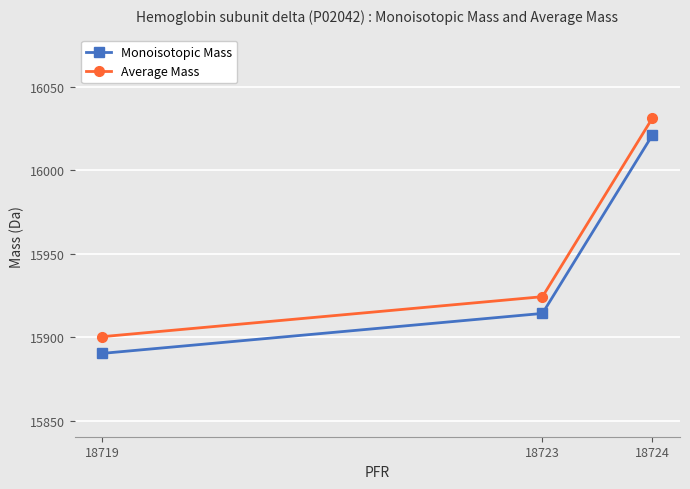

What is the difference between the highest and lowest values at 18719?

10.0